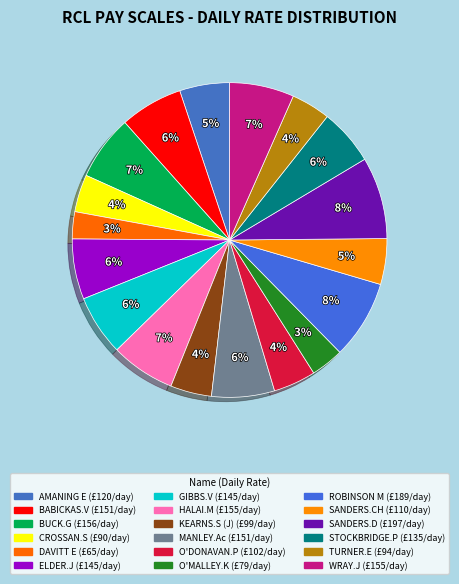

Is there any slice that represents more than half of the pie?

No